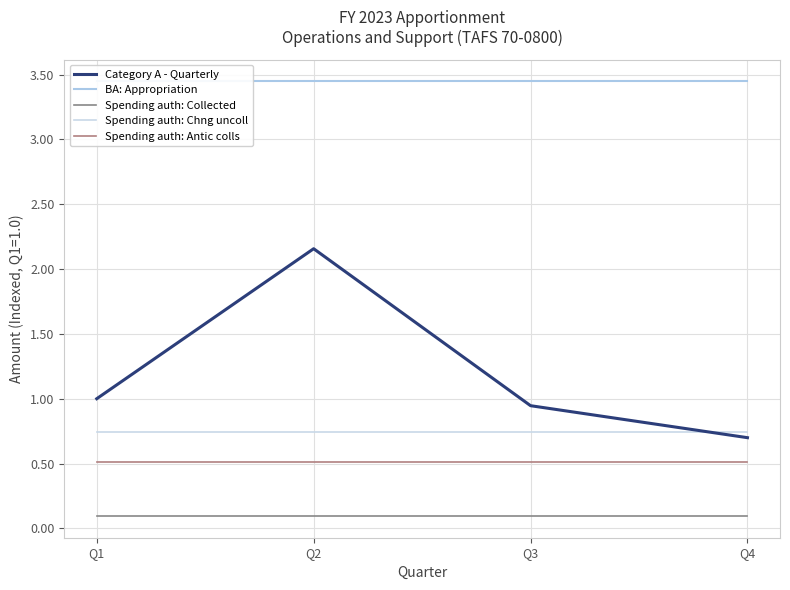

Which series has the largest total across all categories?

BA: Appropriation